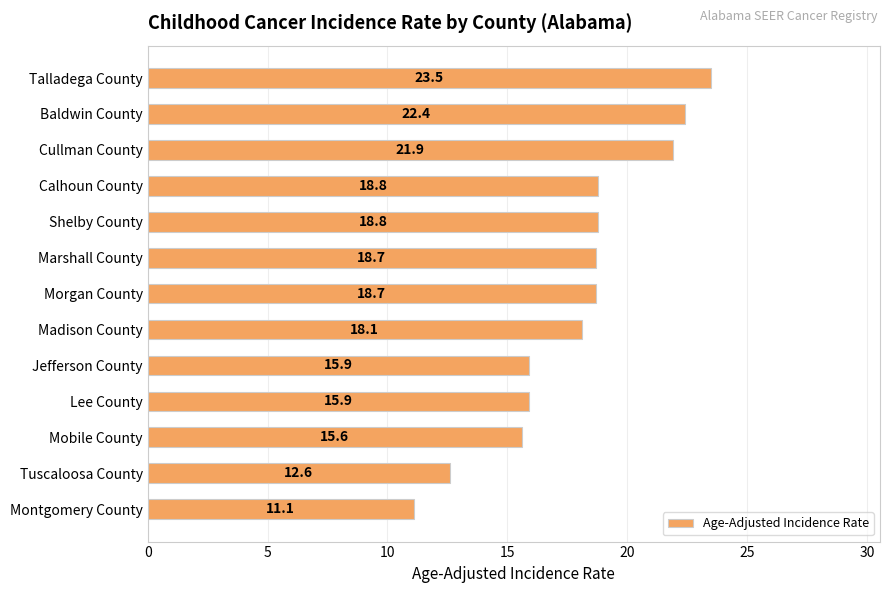

What position from the top is Calhoun County?

4